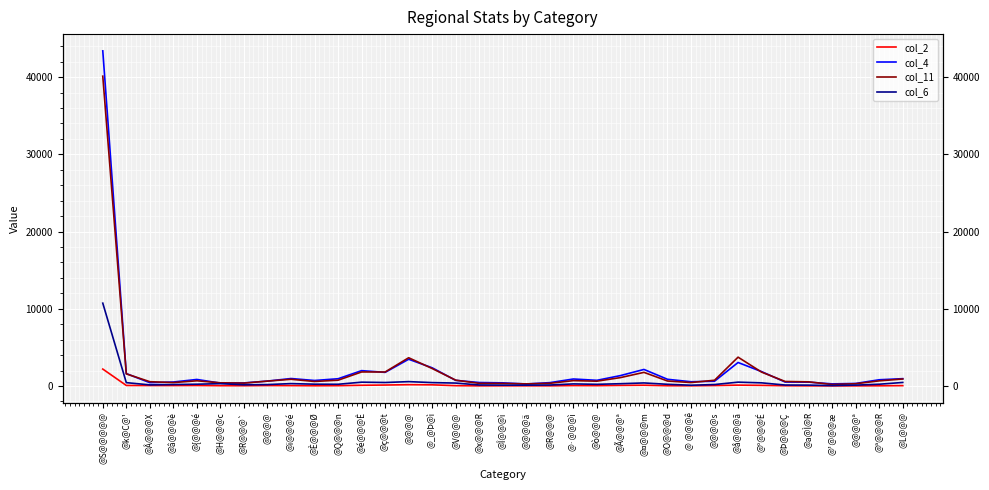

What is the label of the 27th point from the right?

@ï@@@é